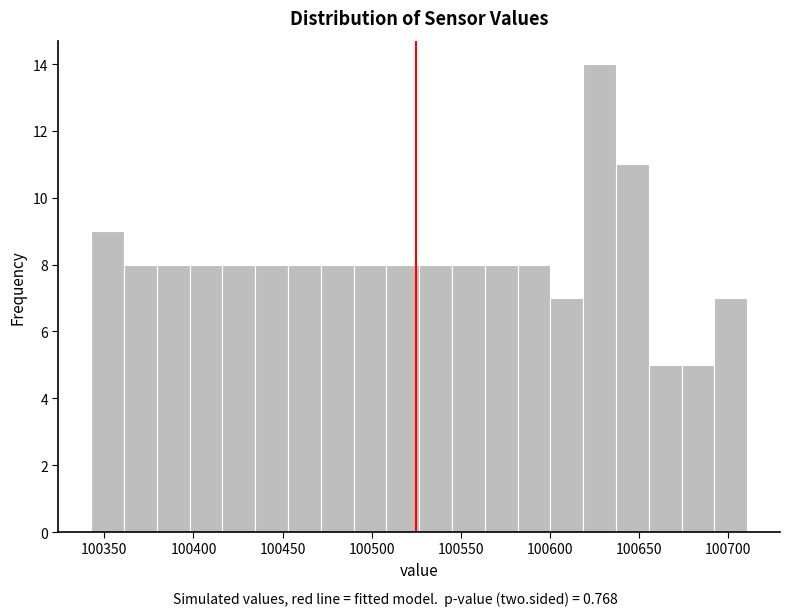

Around what value on the x-axis is the tallest bar? Give the approximate position of its centre, as read against the axis.

100630